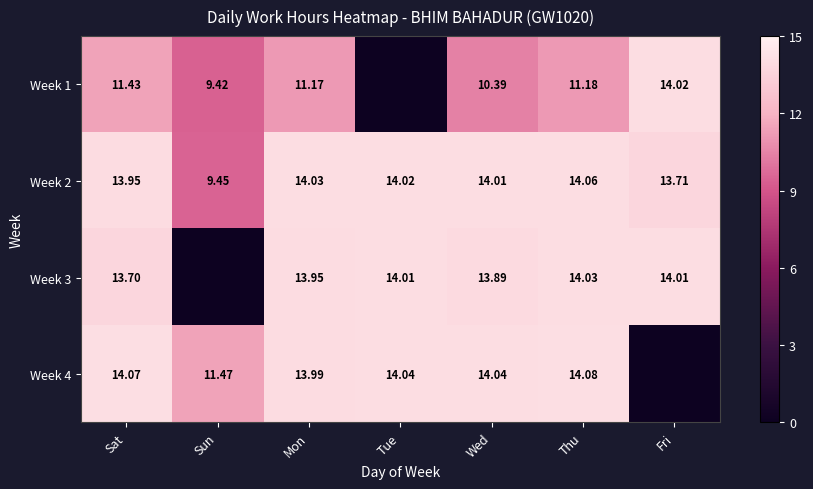

Is the value of Week 3 at Tue greater than the value of Week 4 at Sun?

Yes